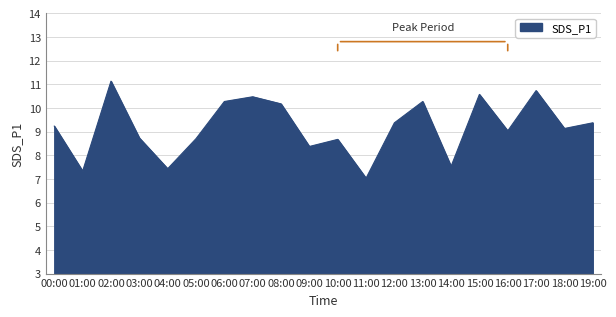

At which label does the data first exceed 9?

00:00